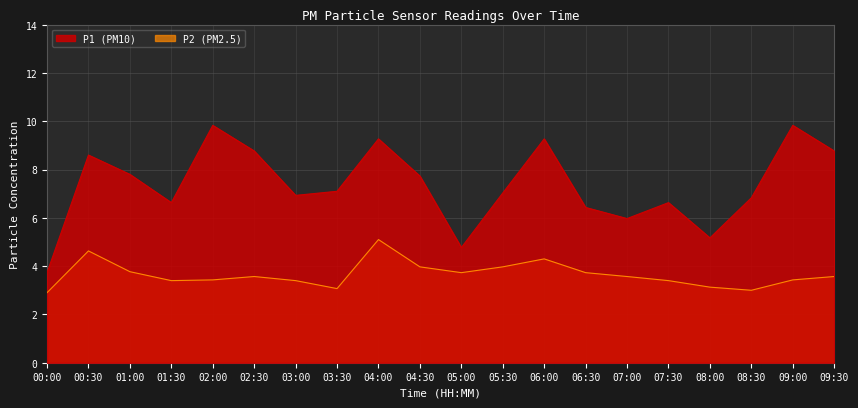

Which series has the largest range (max minus min)?

P1